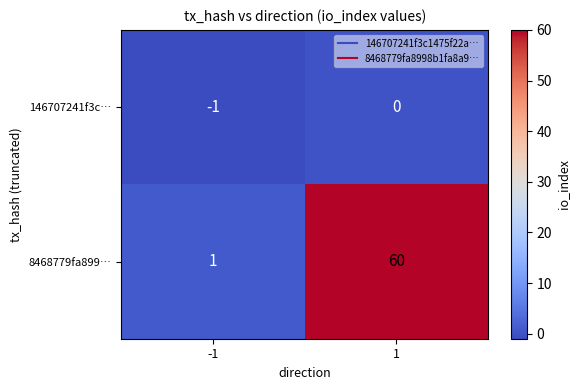

The value of 8468779fa899… at 1 is 60. True or false?

True